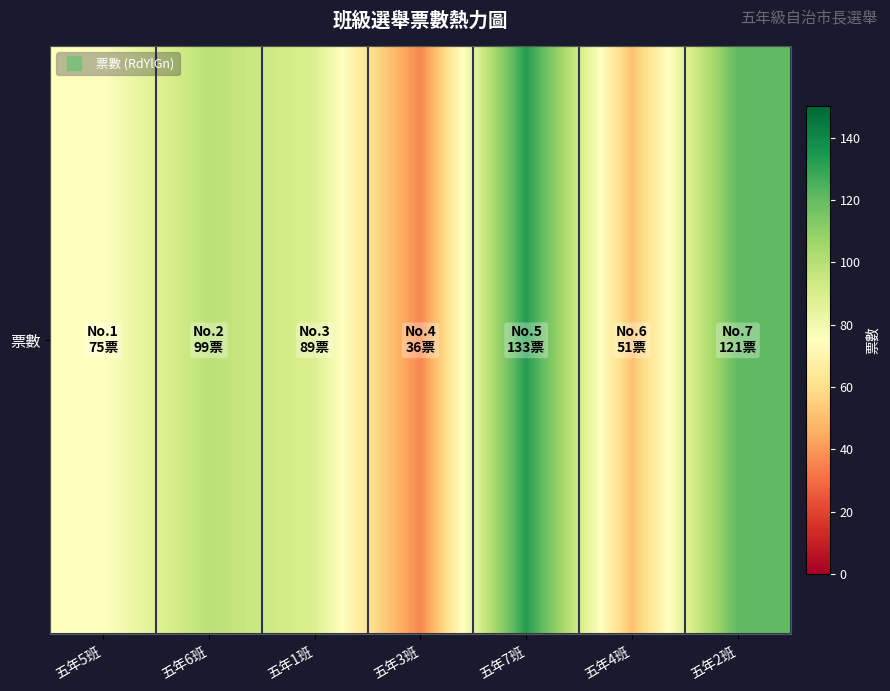

What is the difference between the maximum and minimum values?

97